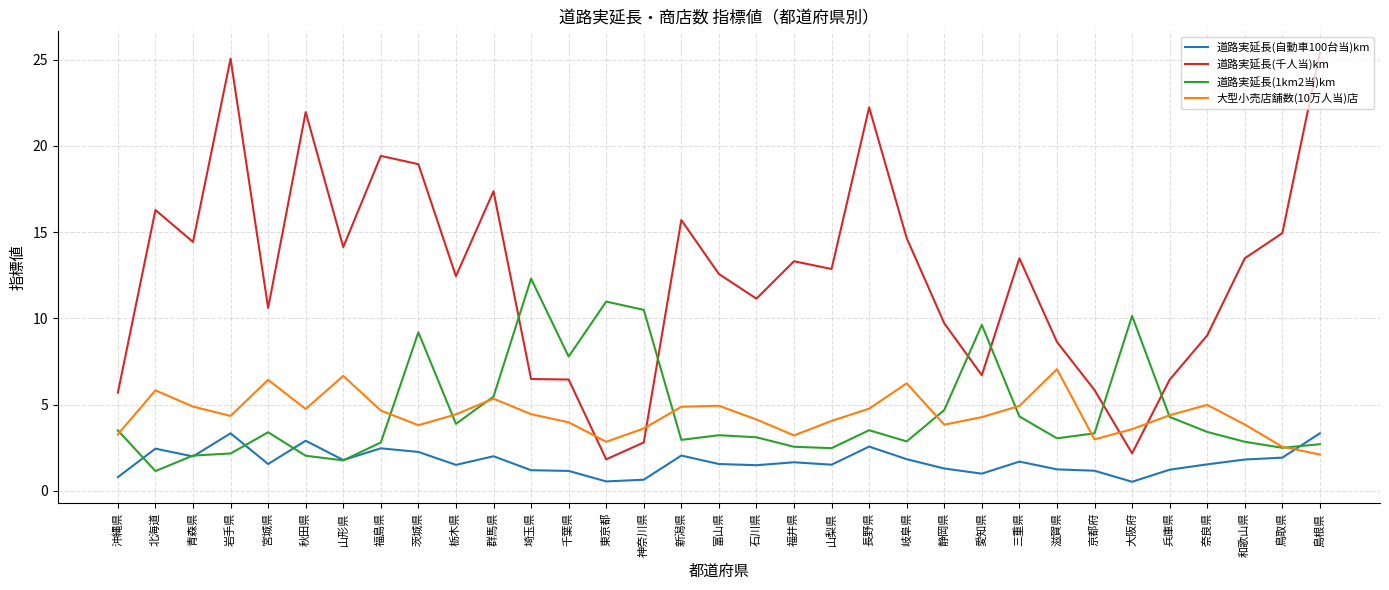

What is the greatest value displayed?

25.4